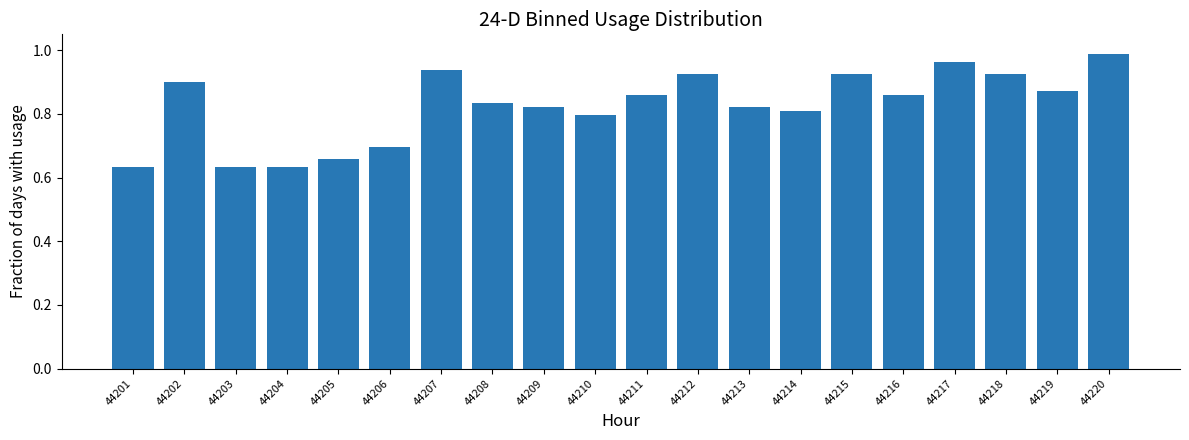

The chart shows a value of 0.8 at 44209. True or false?

True